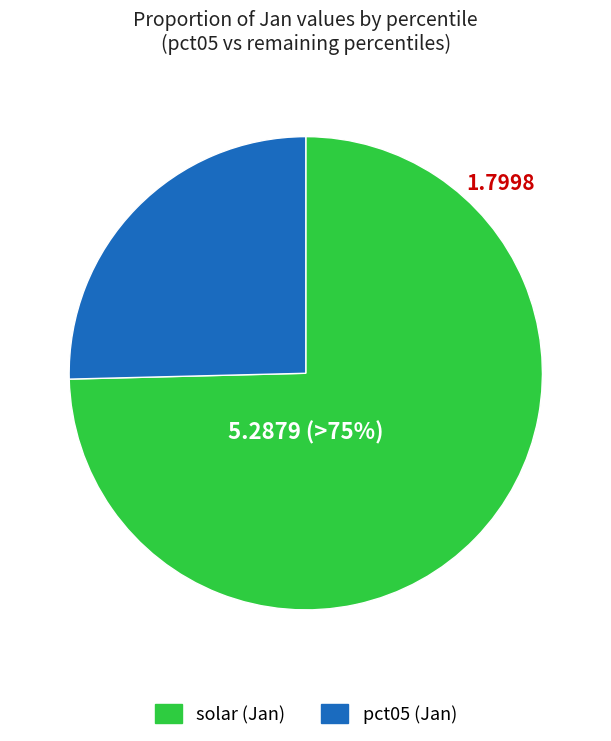

Between solar (Jan) and pct05 (Jan), which is larger?

solar (Jan)